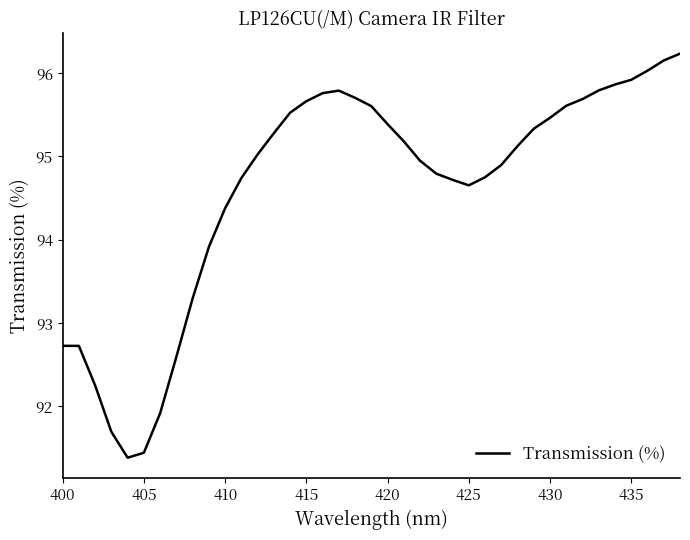

What is the difference between the maximum and minimum values?

4.9